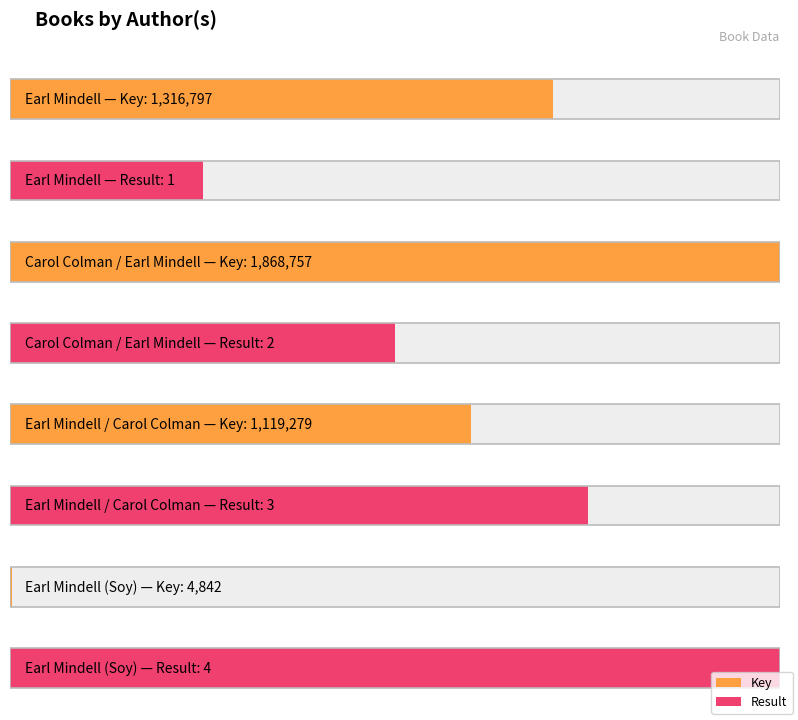

How many values in the Key series are below 1316797?

2